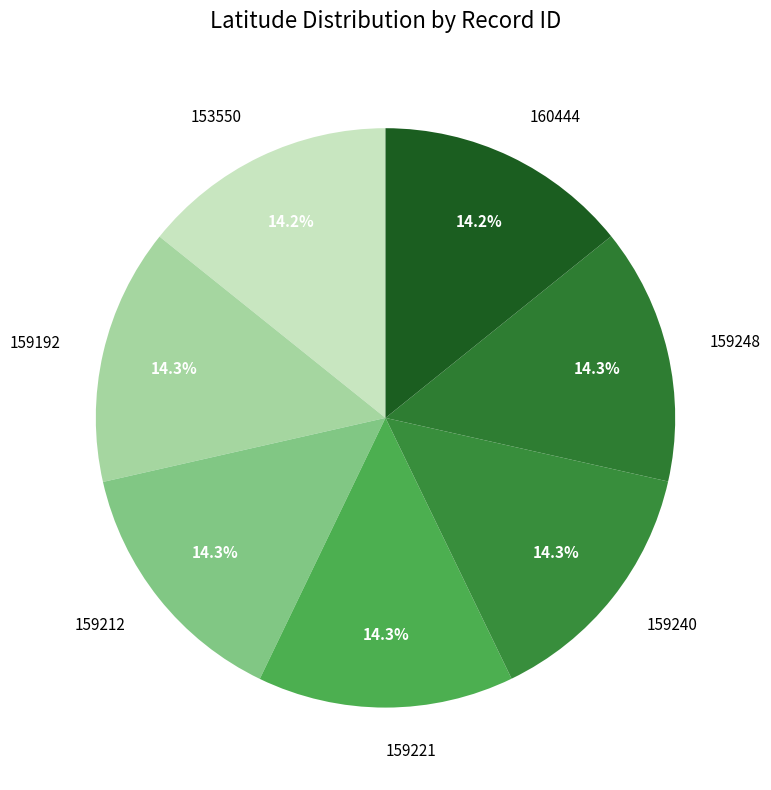

To the nearest percent, what is the average slice percentage?

14%